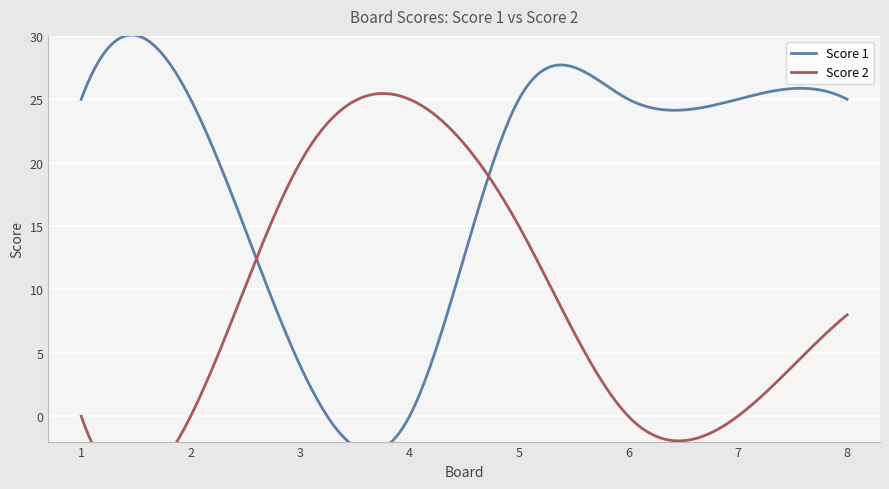

What is the maximum value shown in the chart?

25